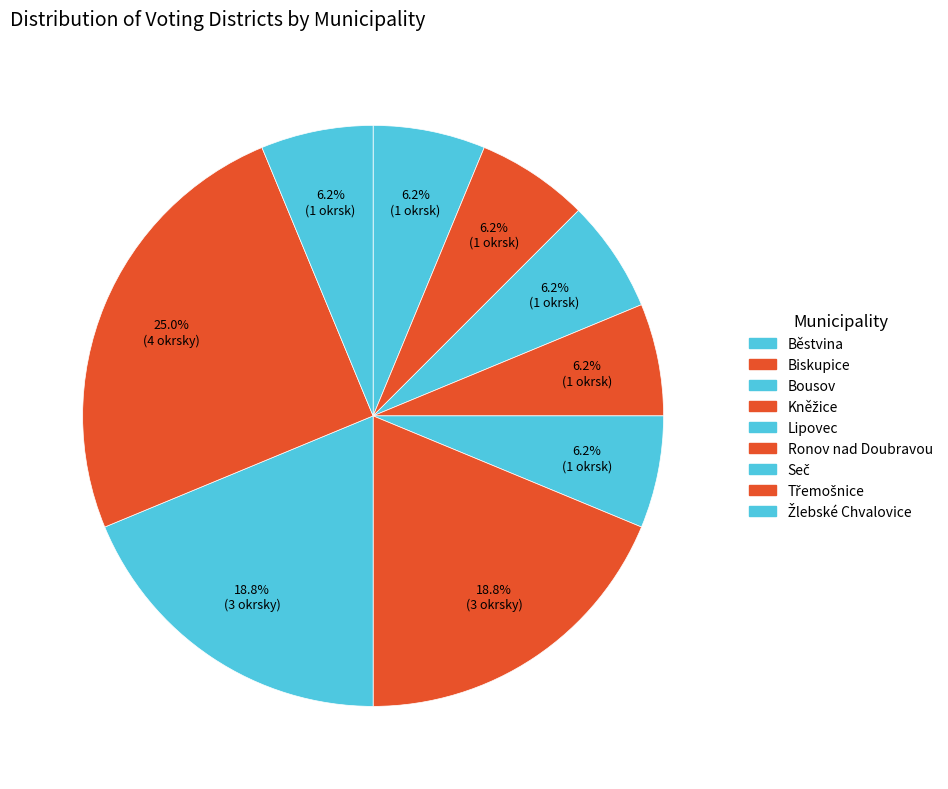

How many slices are in this pie chart?

9